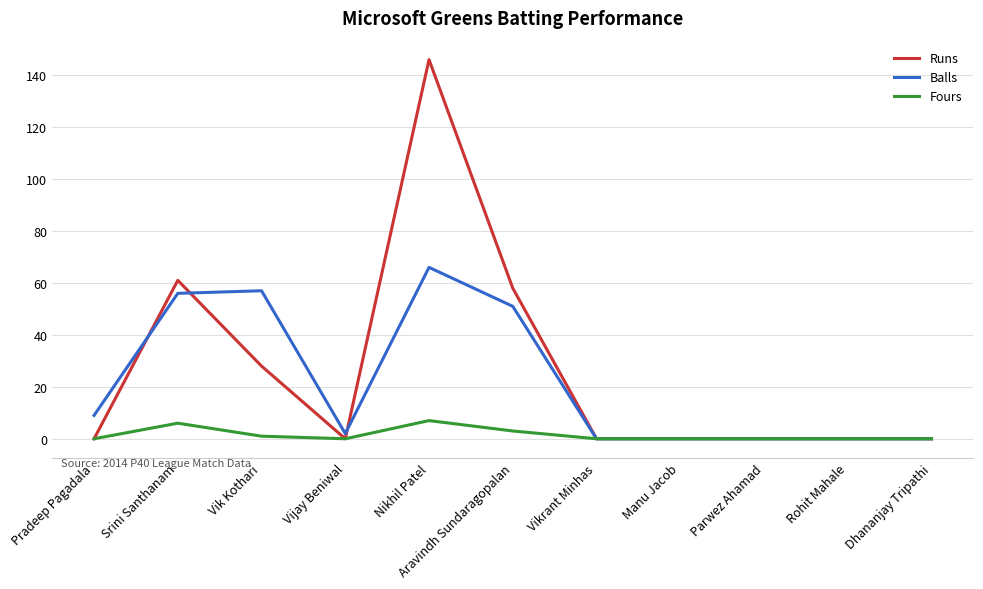

Is the value of Runs at Aravindh Sundaragopalan greater than the value of Fours at Nikhil Patel?

Yes